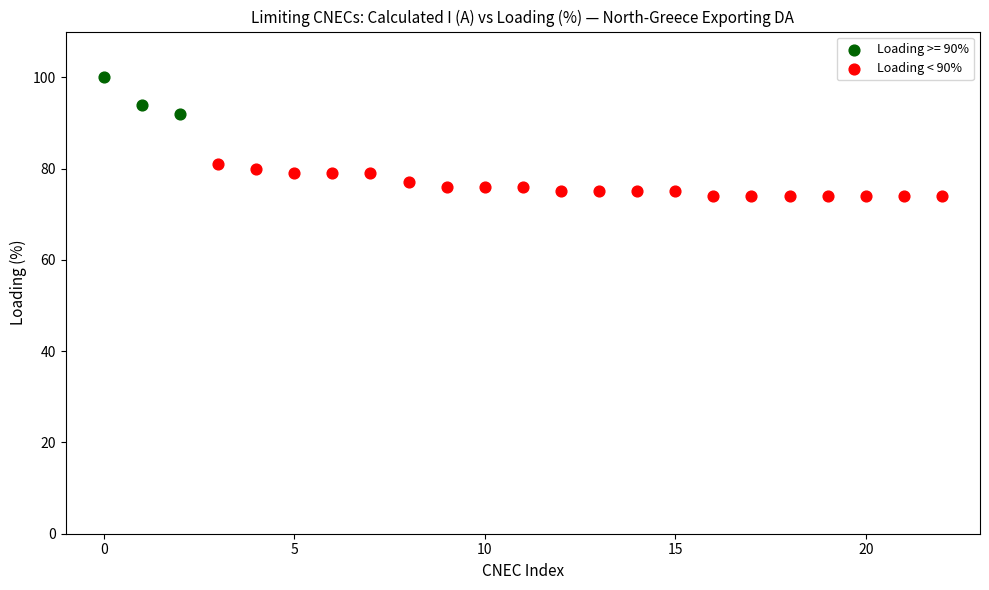

Which series contains the highest Y value?

Loading >= 90%